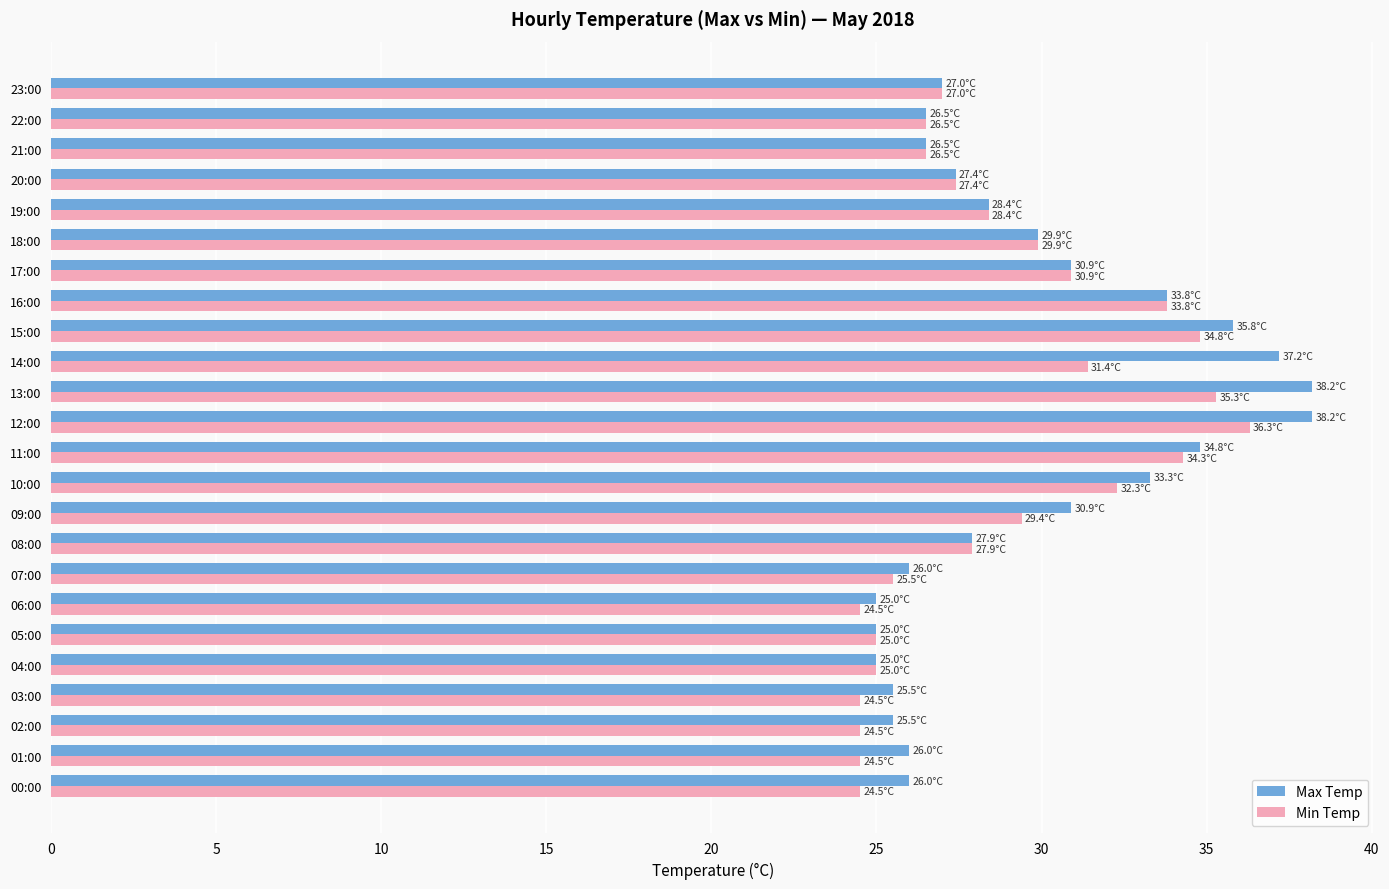

List the series in order of their peak value, lowest first.

Min Temp, Max Temp